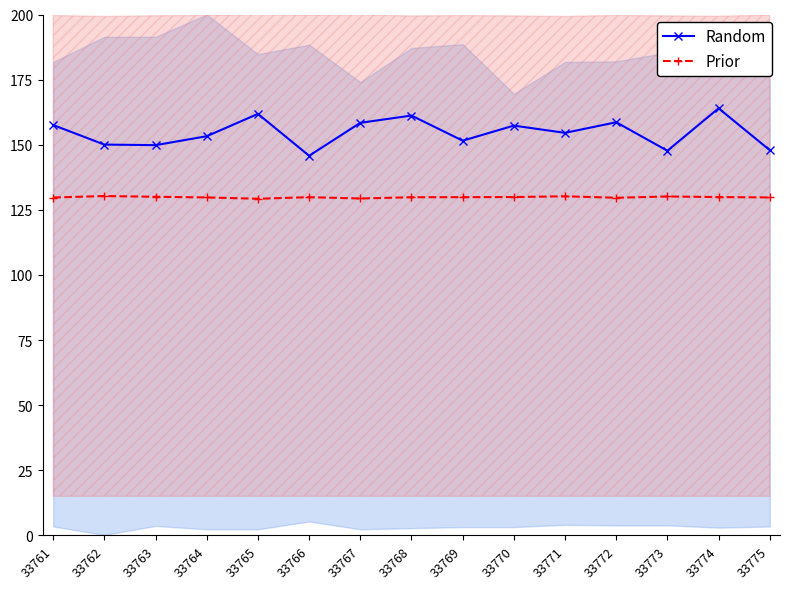

True or false: Random and Prior cross at least once.

False